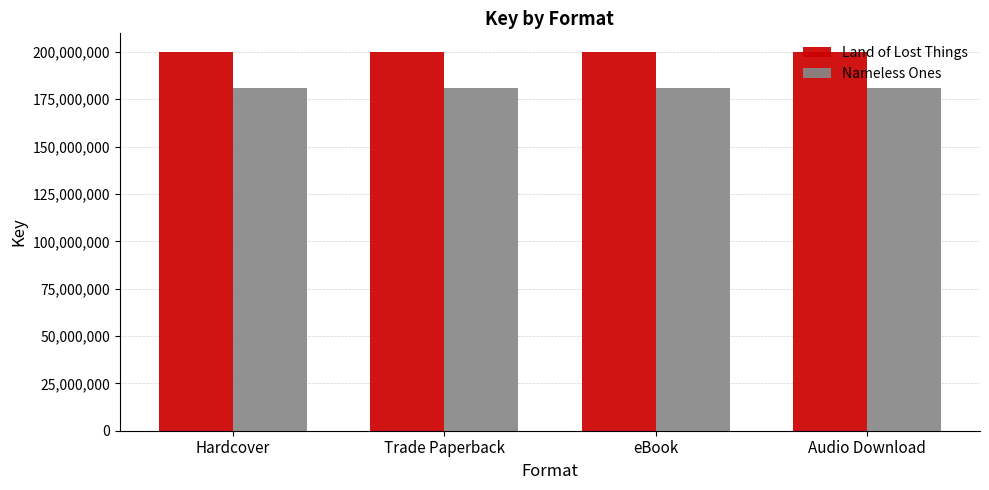

What is the lowest value of the Nameless Ones series?

180946855